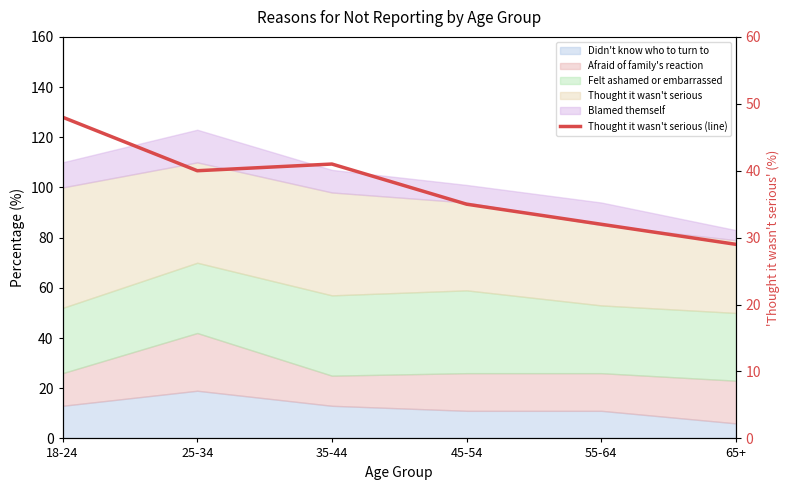

Reading left to right, what are all the values shown in this chart?

48	40	41	35	32	29